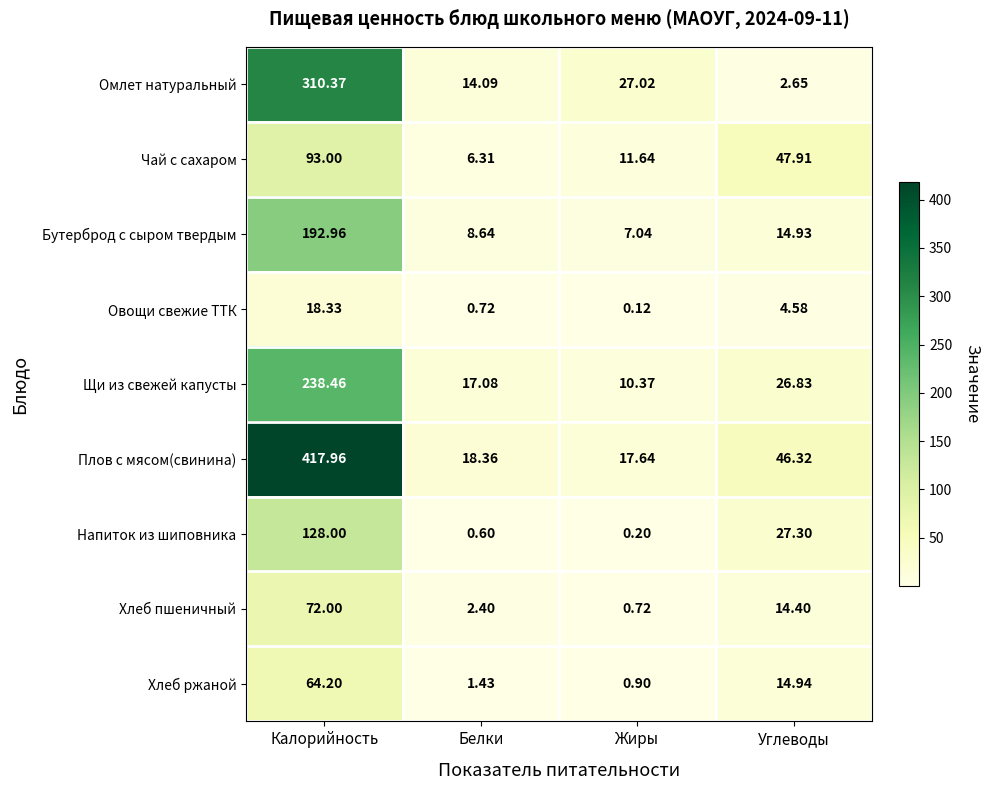

Which label corresponds to the largest value in the chart?

Калорийность